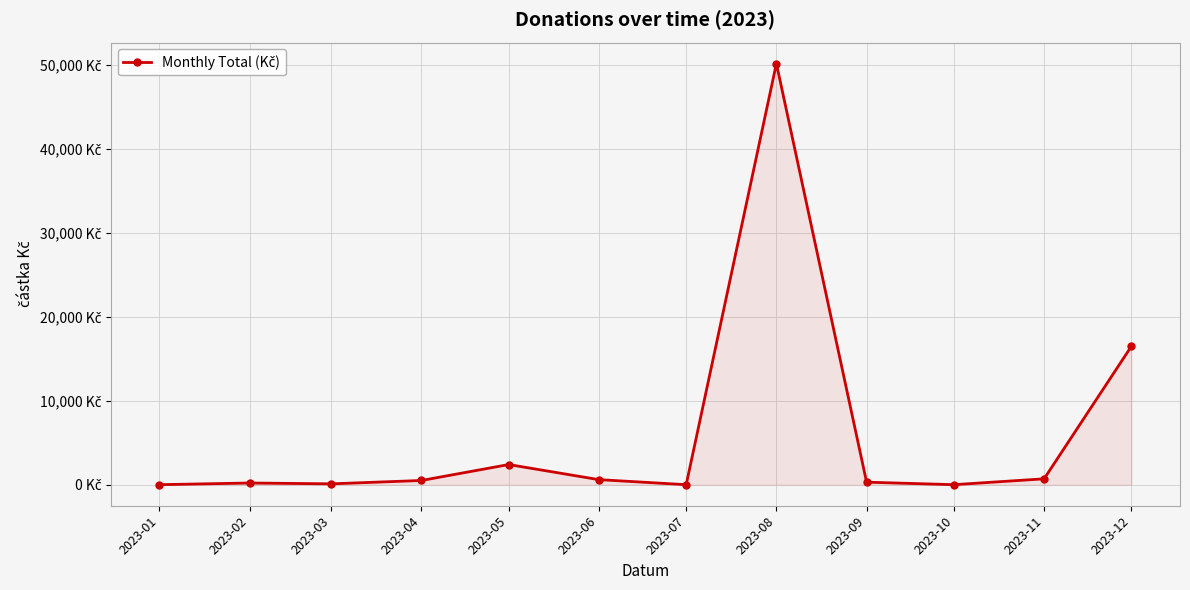

Does the chart have visible grid lines?

Yes